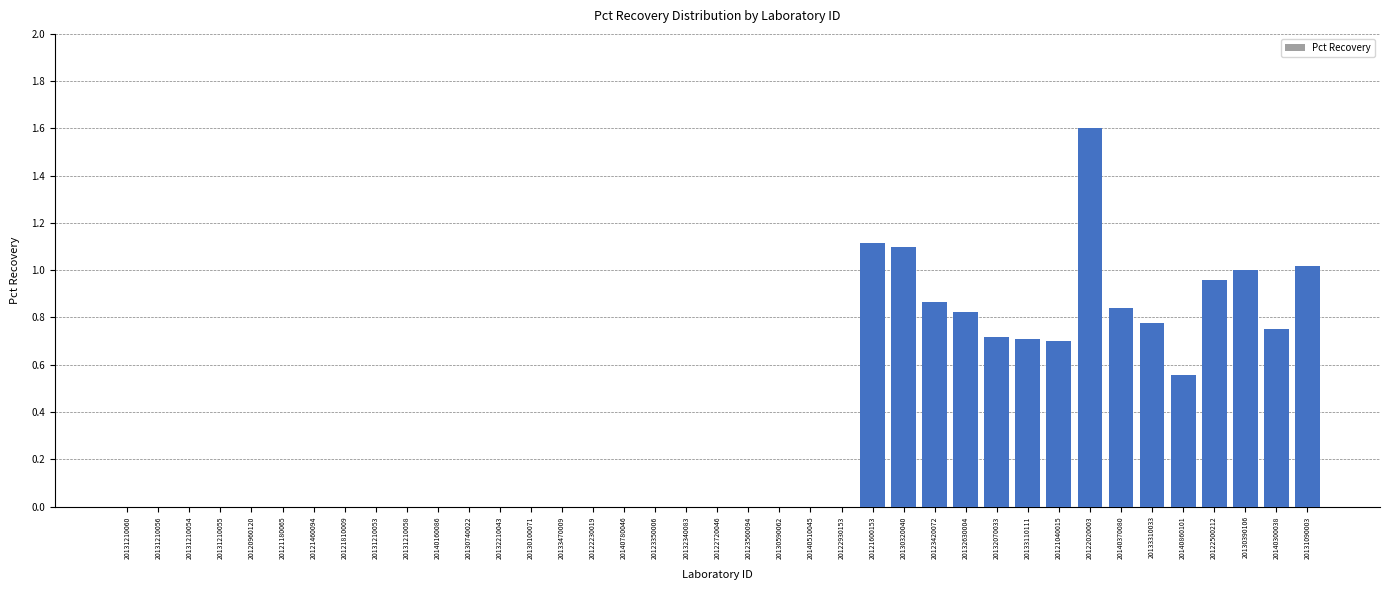

The chart shows a value of -1.1 at 20120960120. True or false?

False